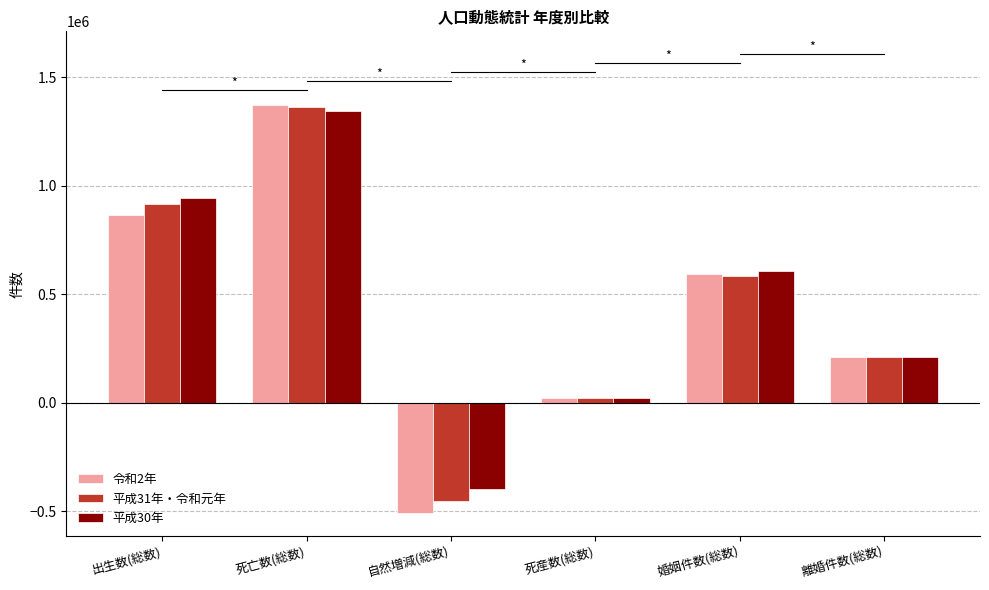

What is the difference between the 平成31年・令和元年 values at 死亡数(総数) and 出生数(総数)?

451428